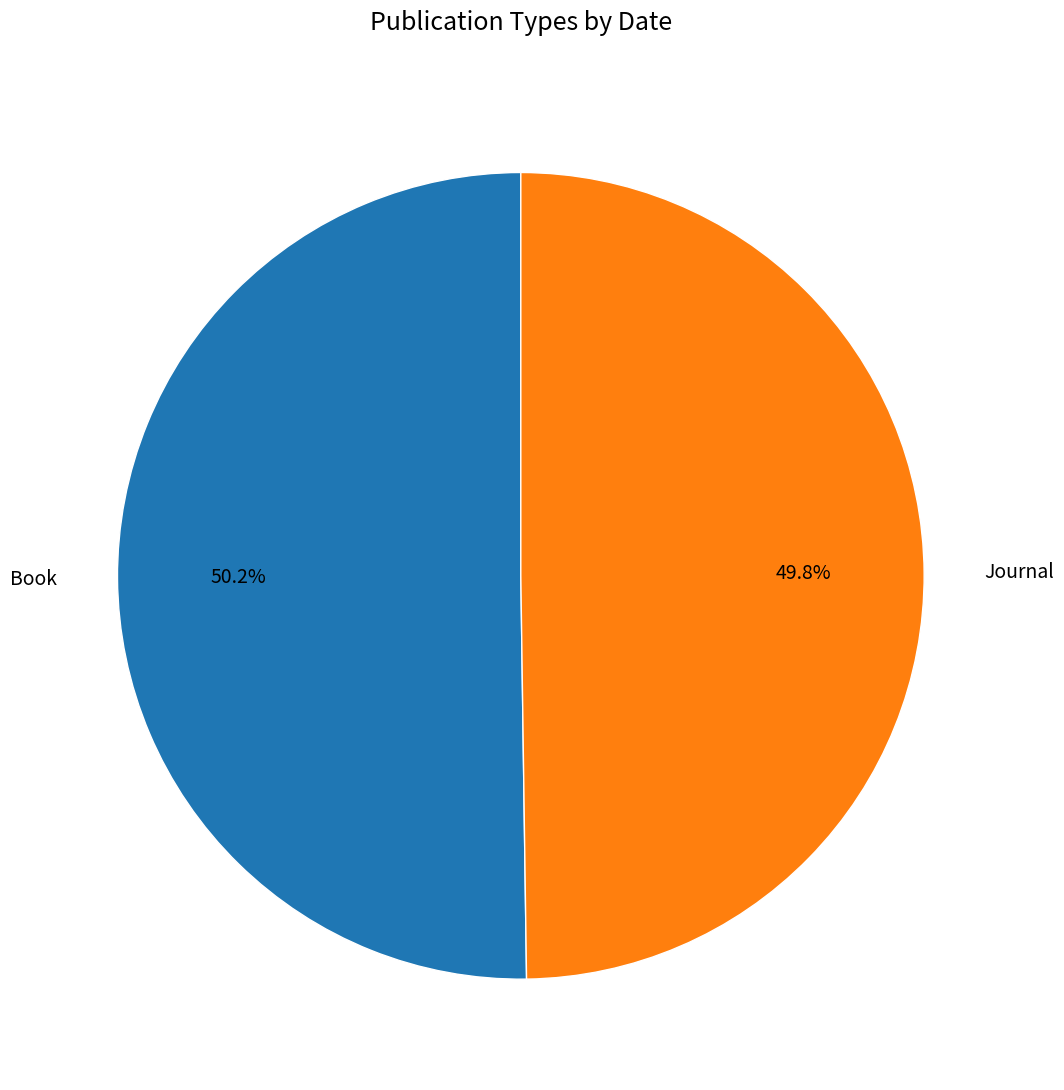

What is the ratio of the value at Journal to the value at Book?

1.0